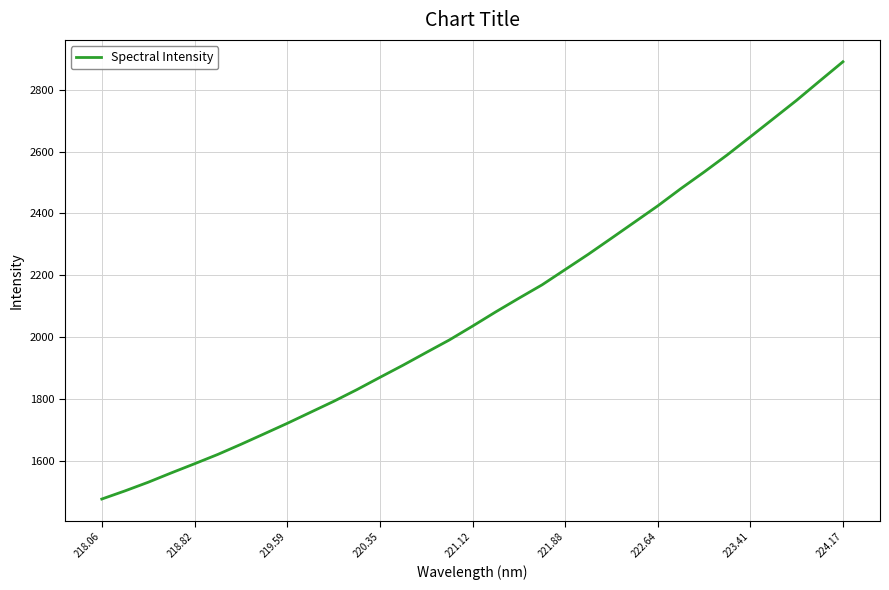

What is the maximum value shown in the chart?

2890.1